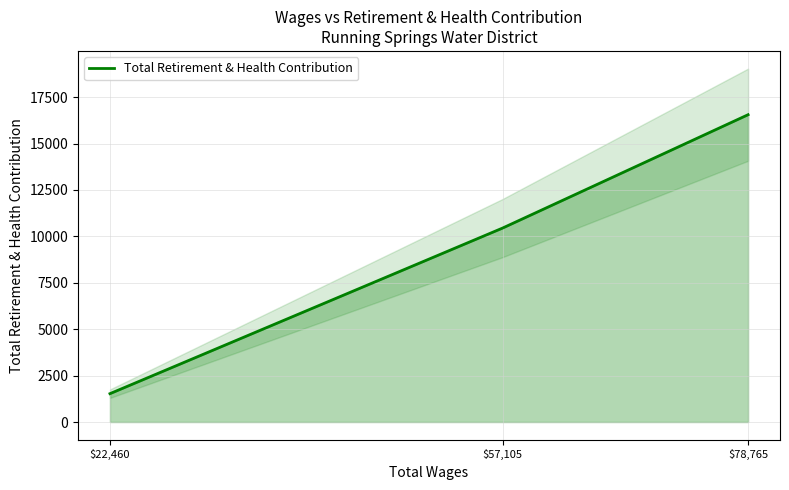

Which label corresponds to the smallest value in the chart?

$22,460